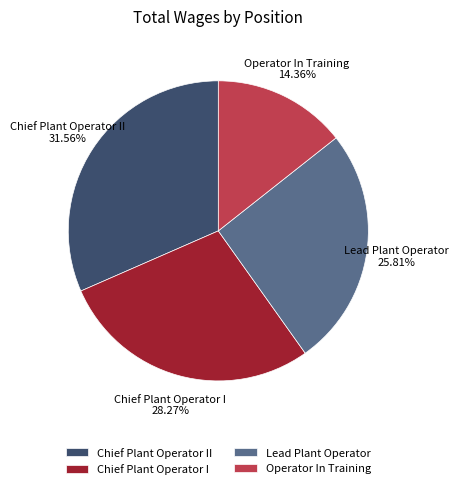

To the nearest percent, what percentage of the pie is Operator In Training?

14%